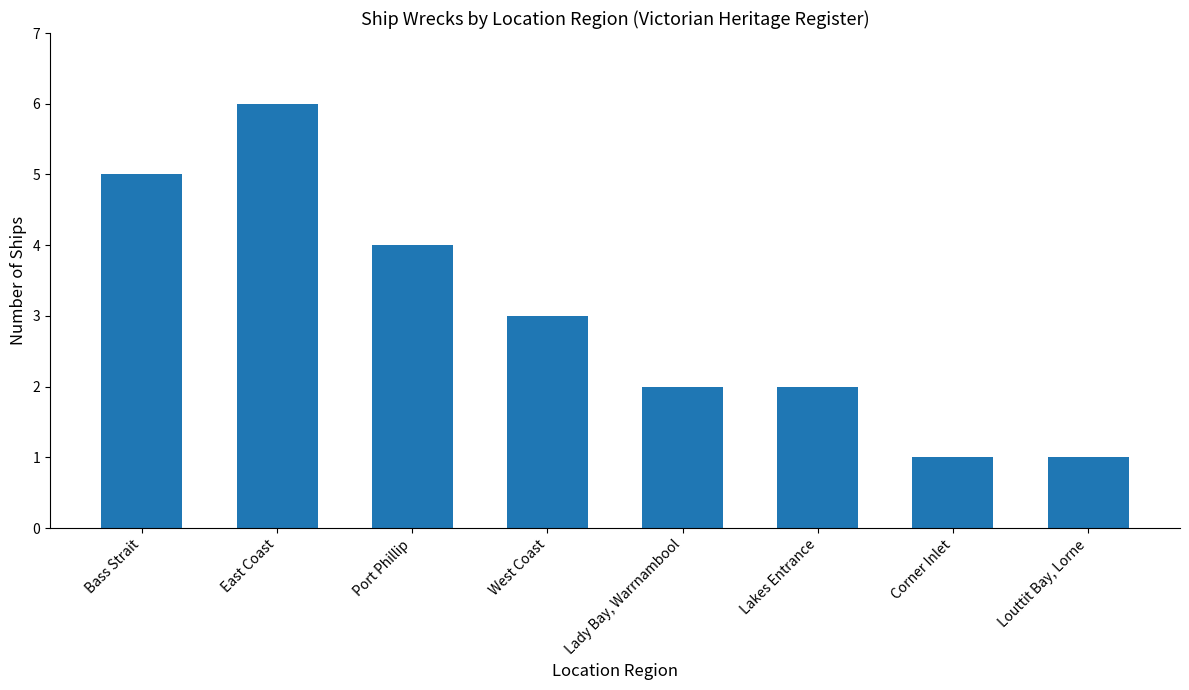

Is it true that the value at East Coast is 4?

False